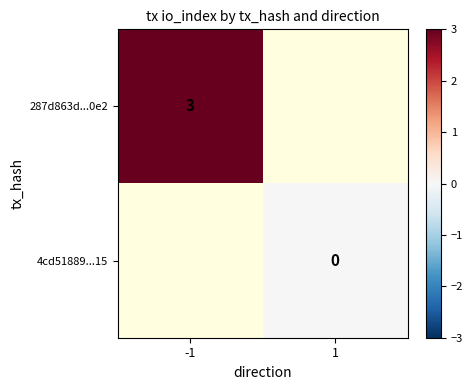

Which has a higher value, 1 or -1?

-1